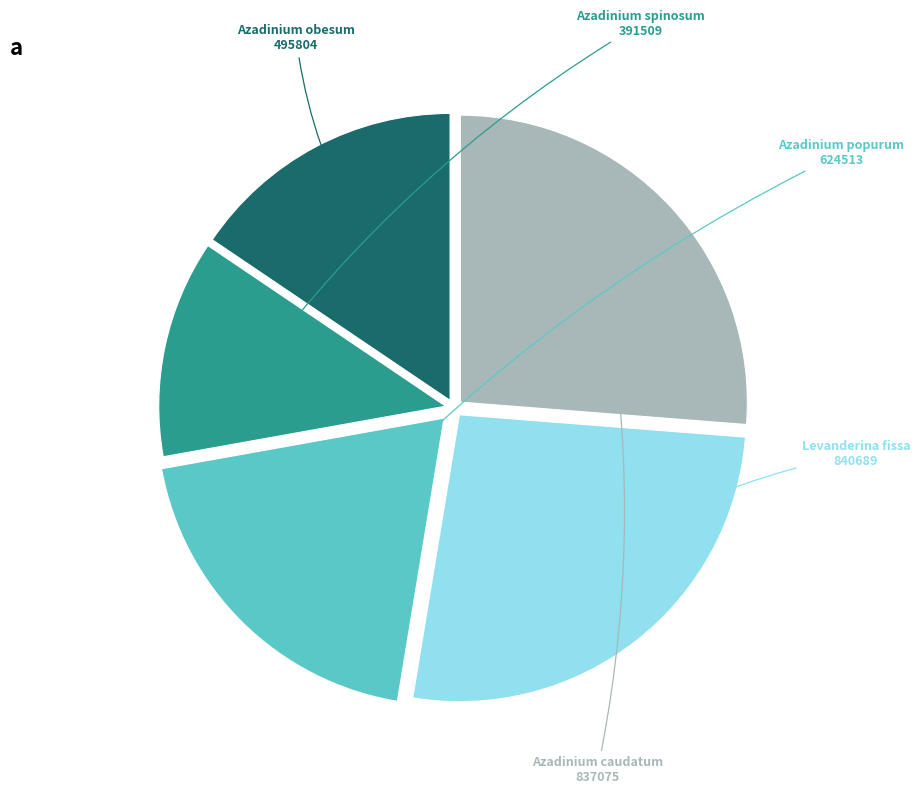

How many slices are in this pie chart?

5